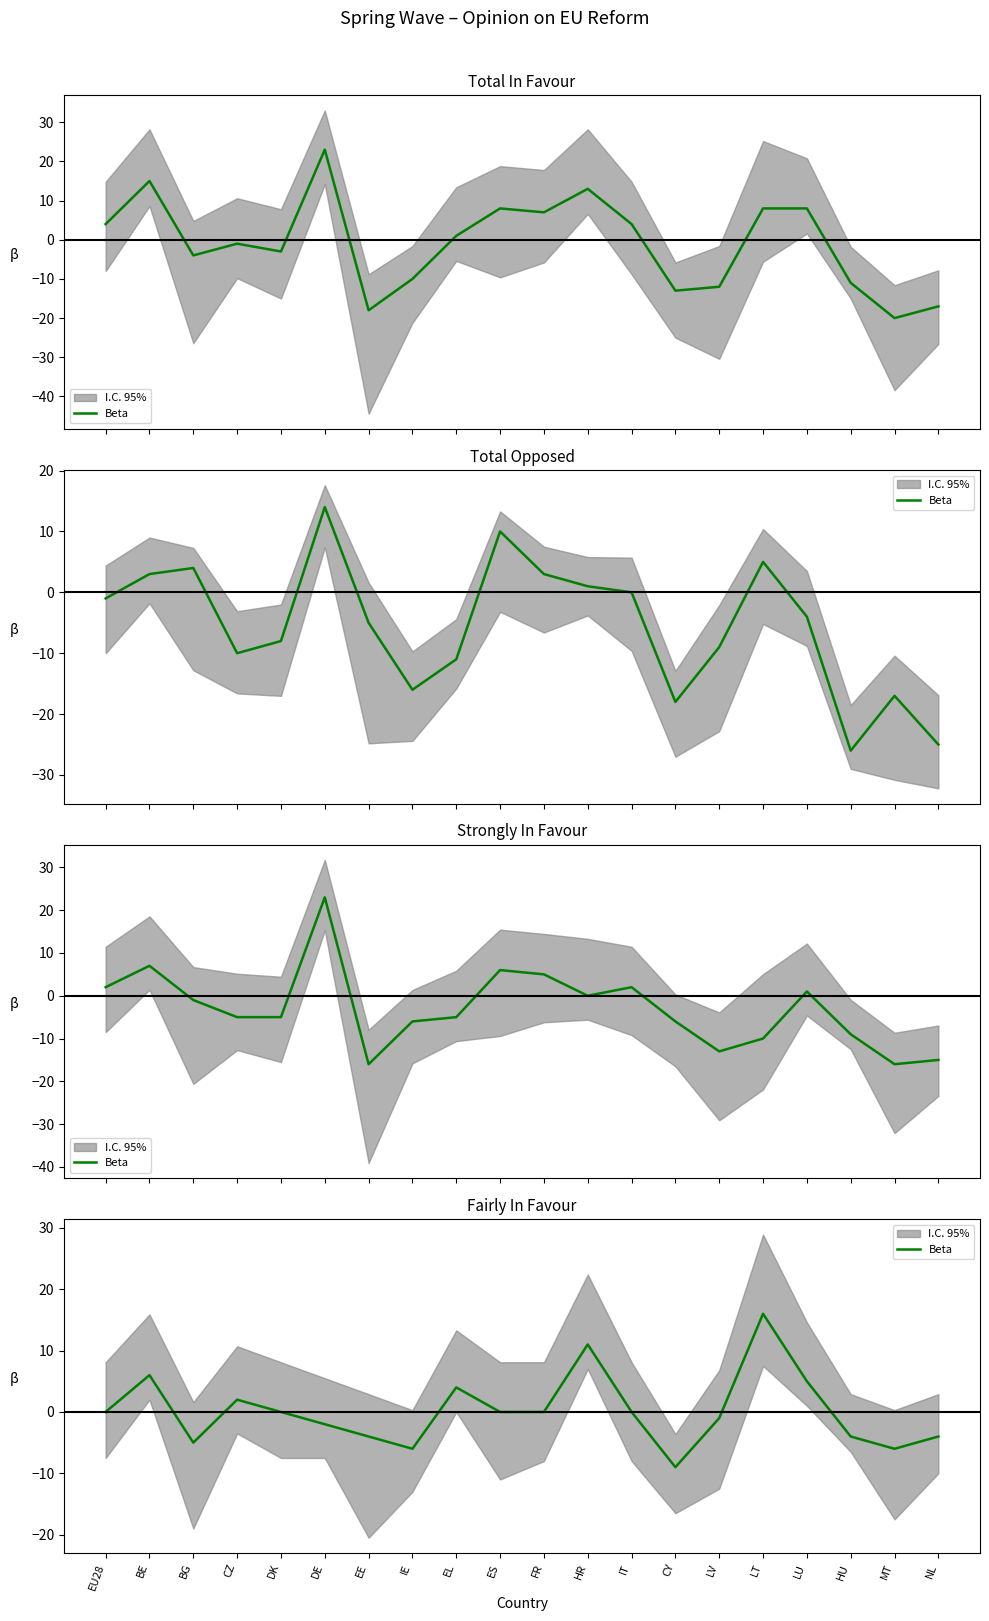

What is the label of the 8th point from the left?

IE